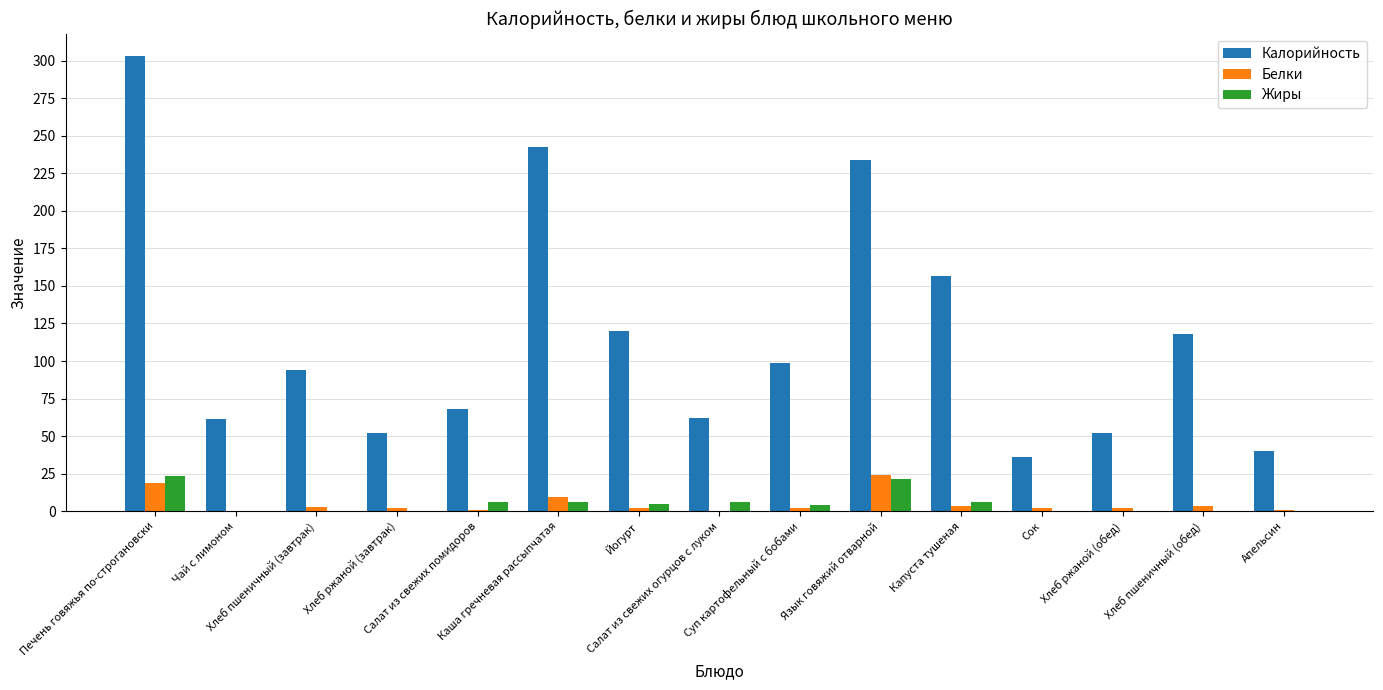

Which series has the largest total across all categories?

Калорийность